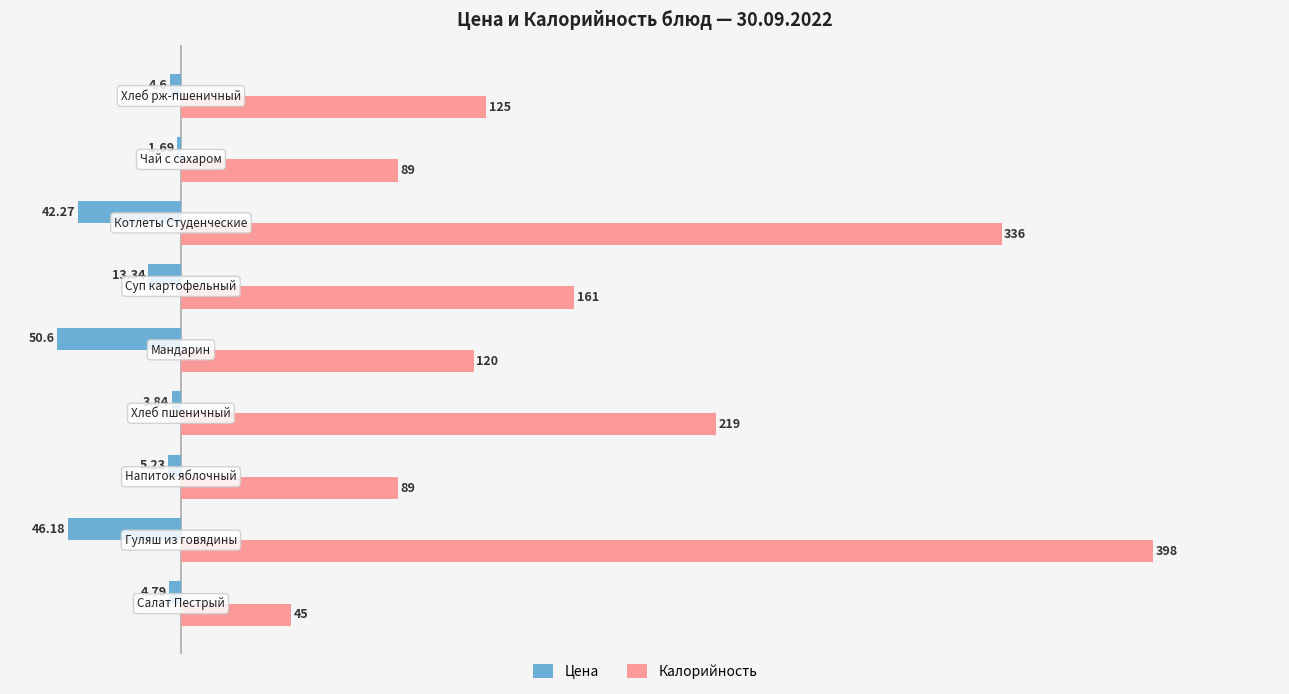

Rank the series by their average value, from highest to lowest.

Калорийность, Цена